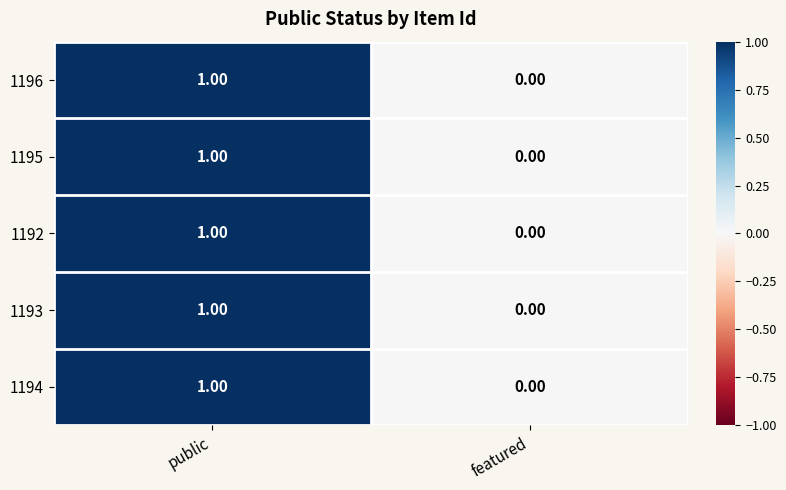

Where is 1193 nearest to the value 0?

featured